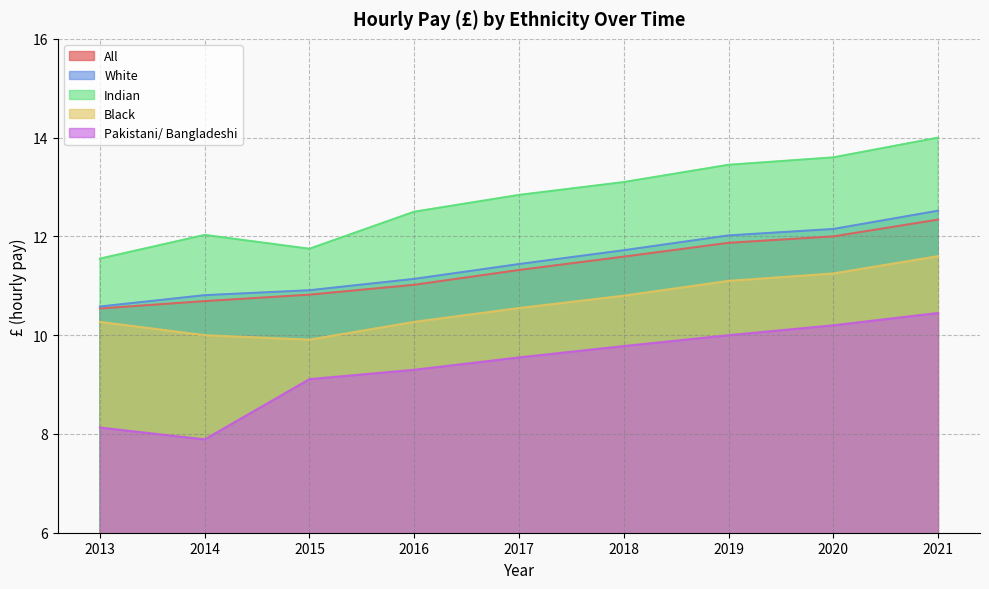

How many interior local valleys does the Indian series have?

1